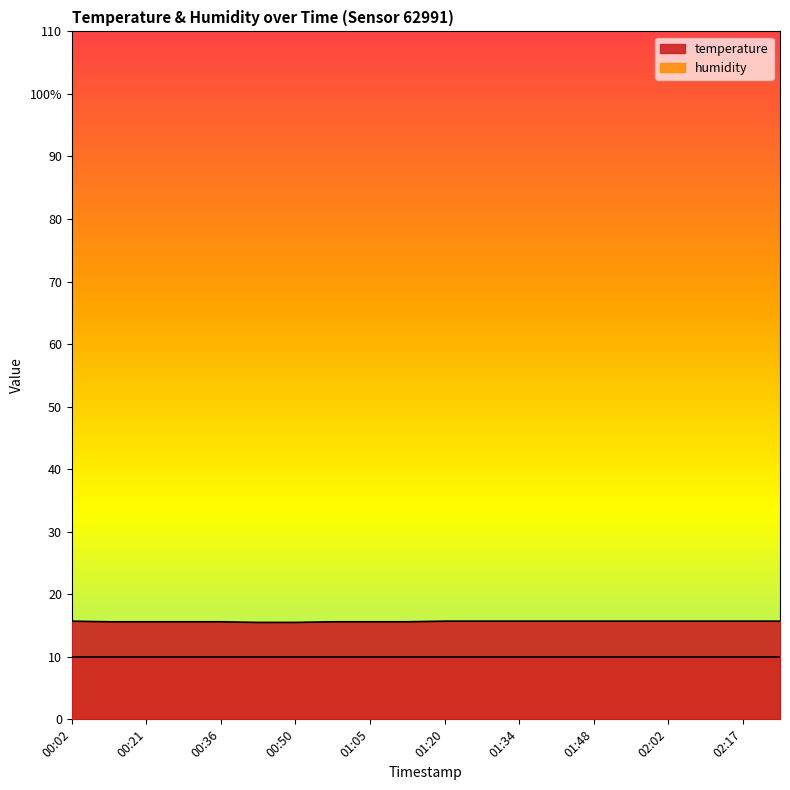

What is the minimum value shown in the chart?

15.5